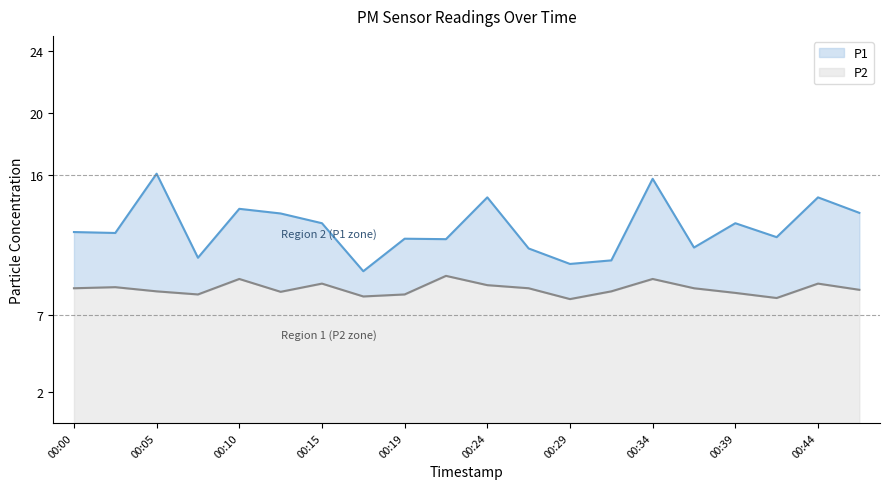

True or false: P2 has a value of 8.0 at 00:29.

True